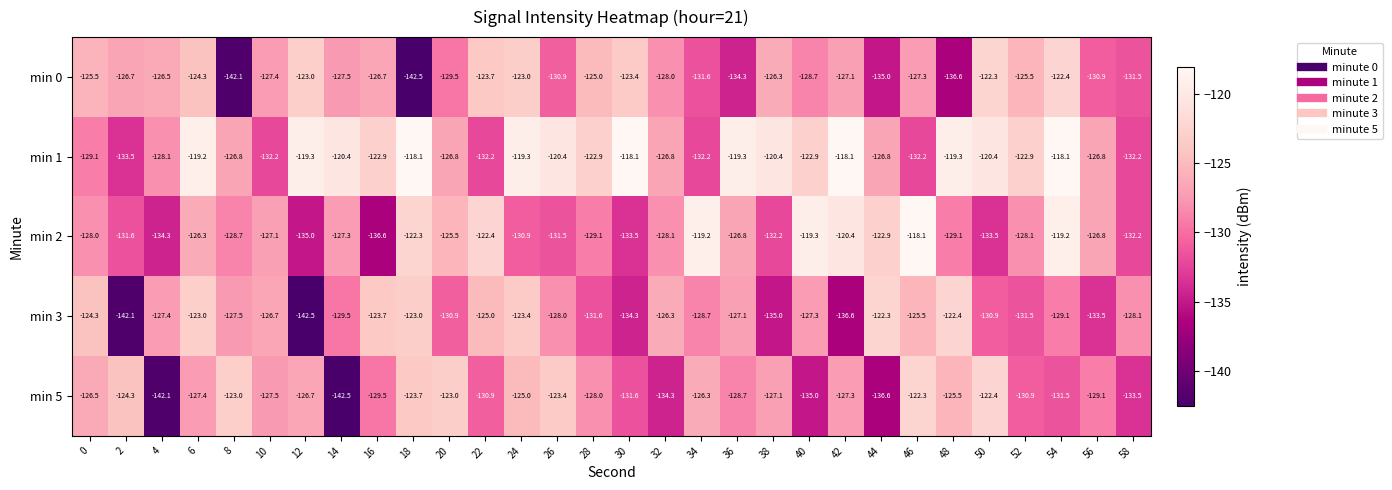

Rank the series at 0 from highest to lowest value.

min 3, min 0, min 5, min 2, min 1